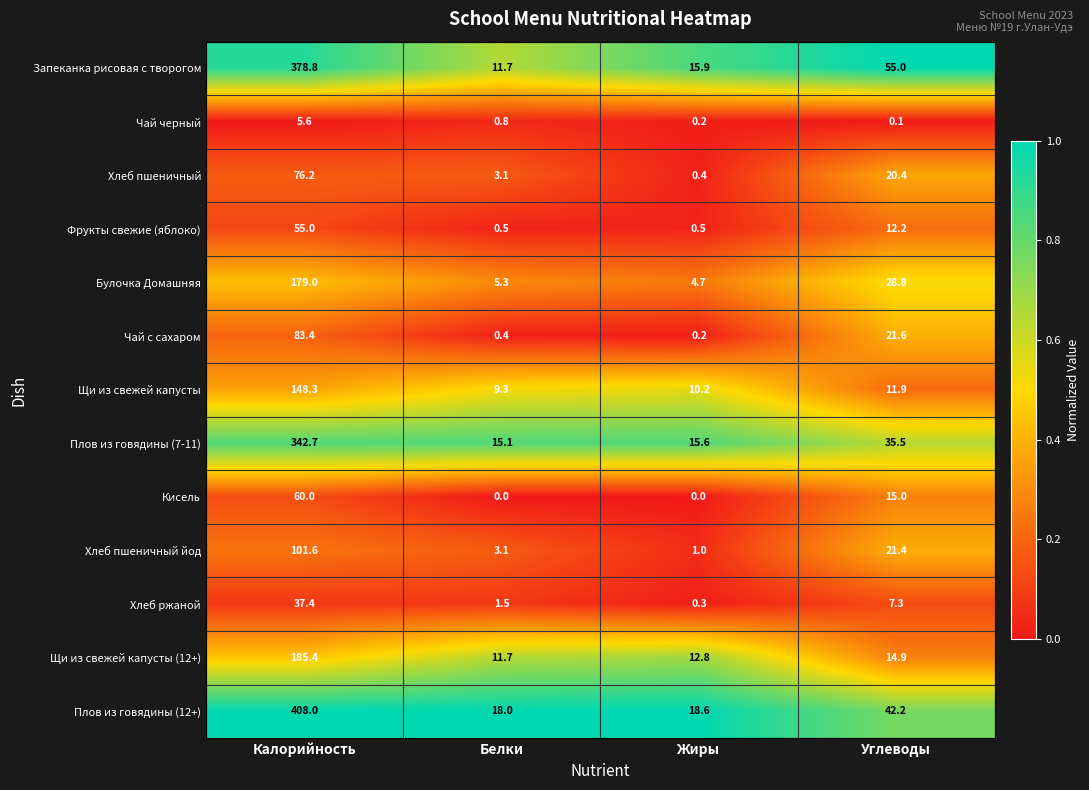

The Щи из свежей капусты (12+) series shows 185.4 at Калорийность. True or false?

True